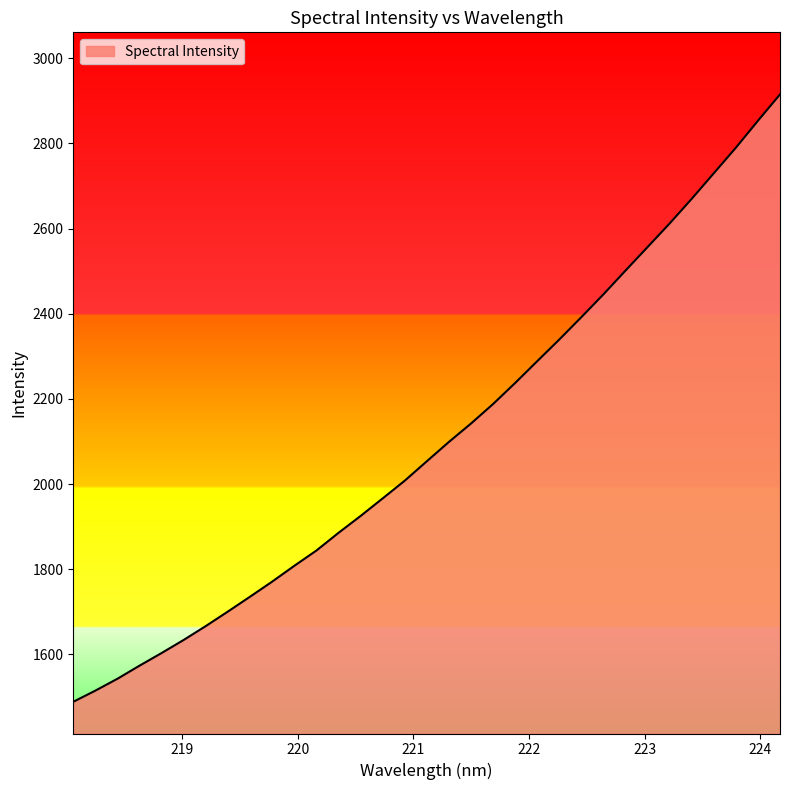

How many lines are shown in the chart?

1